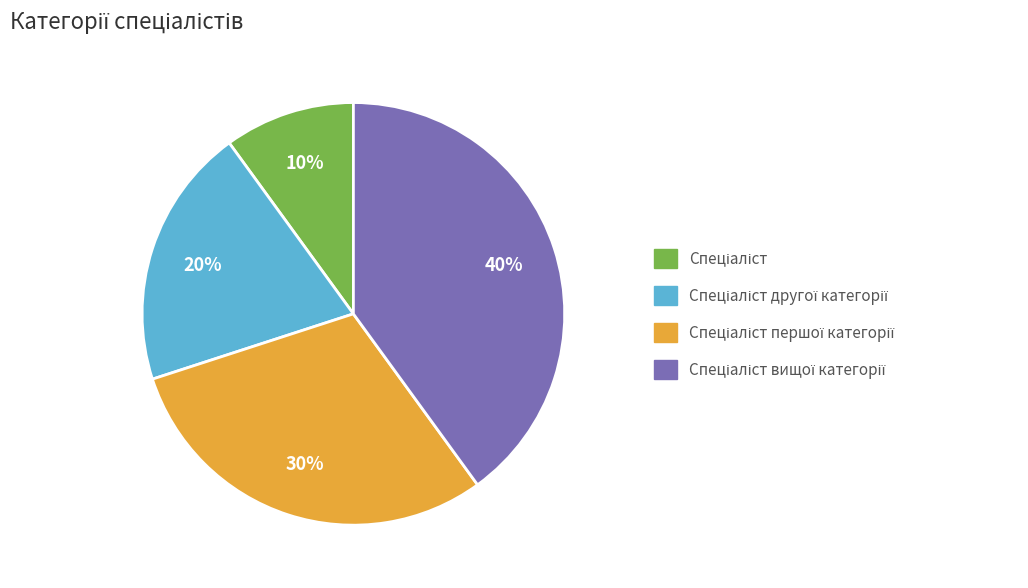

How many segments does this pie chart have?

4